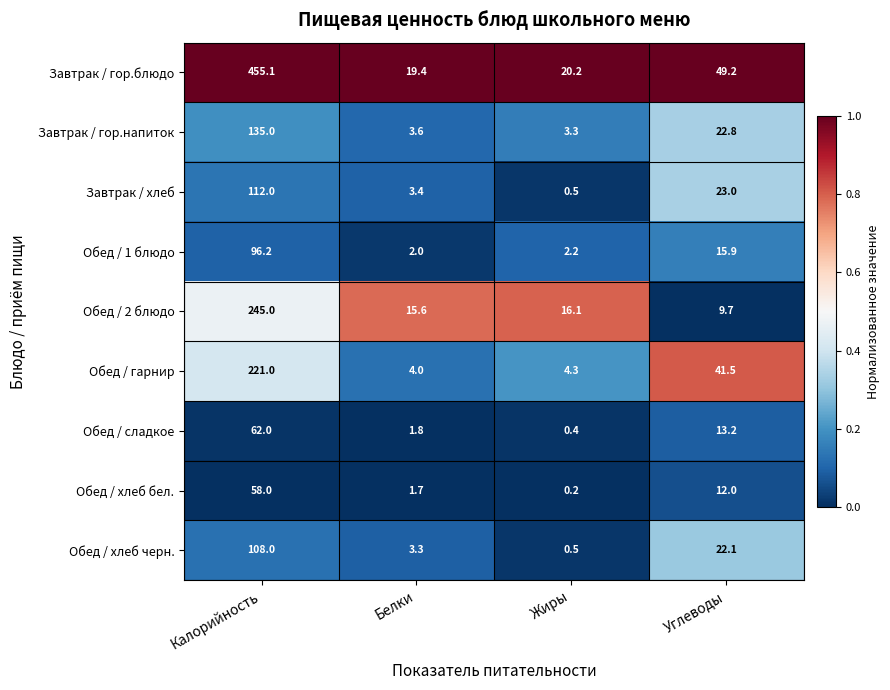

Rank the series at Белки from lowest to highest value.

Обед / хлеб бел., Обед / сладкое, Обед / 1 блюдо, Обед / хлеб черн., Завтрак / хлеб, Завтрак / гор.напиток, Обед / гарнир, Обед / 2 блюдо, Завтрак / гор.блюдо